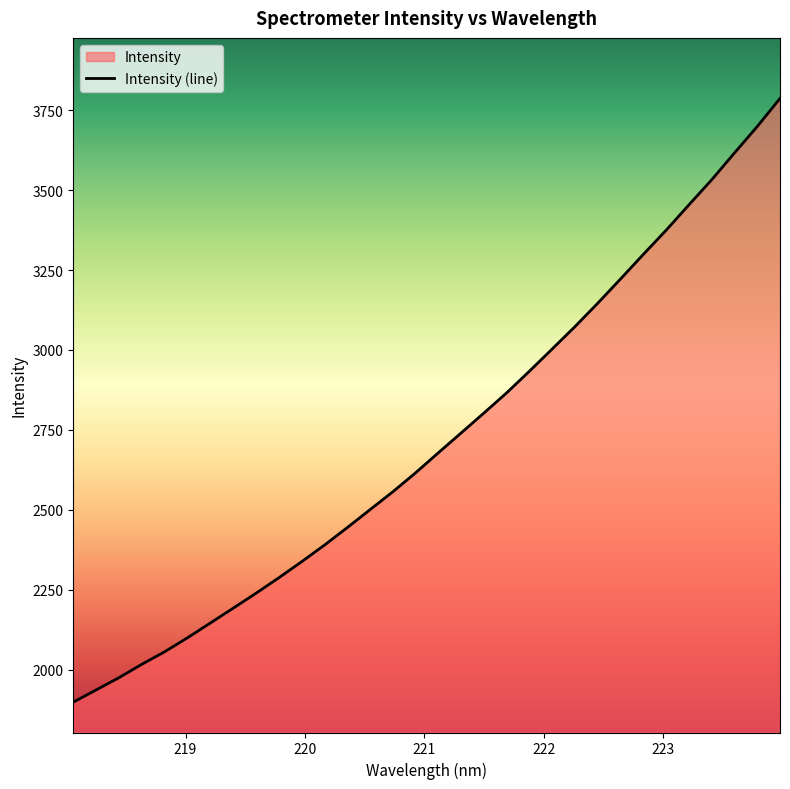

Rank the categories by value from lowest to highest.

218.0596, 218.2508, 218.442, 218.6332, 218.8244, 219.0156, 219.2067, 219.3979, 219.589, 219.7801, 219.9712, 220.1623, 220.3533, 220.5444, 220.7354, 220.9264, 221.1174, 221.3083, 221.4993, 221.6902, 221.8812, 222.0721, 222.263, 222.4538, 222.6447, 222.8355, 223.0264, 223.2172, 223.408, 223.5987, 223.7895, 223.9802